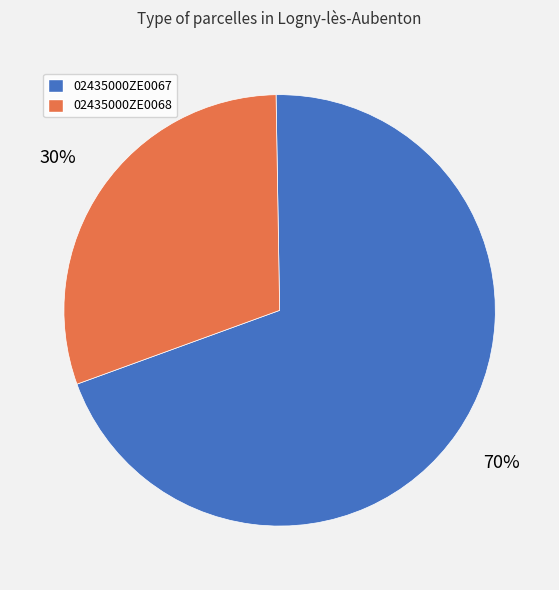

What is the ratio of the value at 02435000ZE0067 to the value at 02435000ZE0068?

2.3